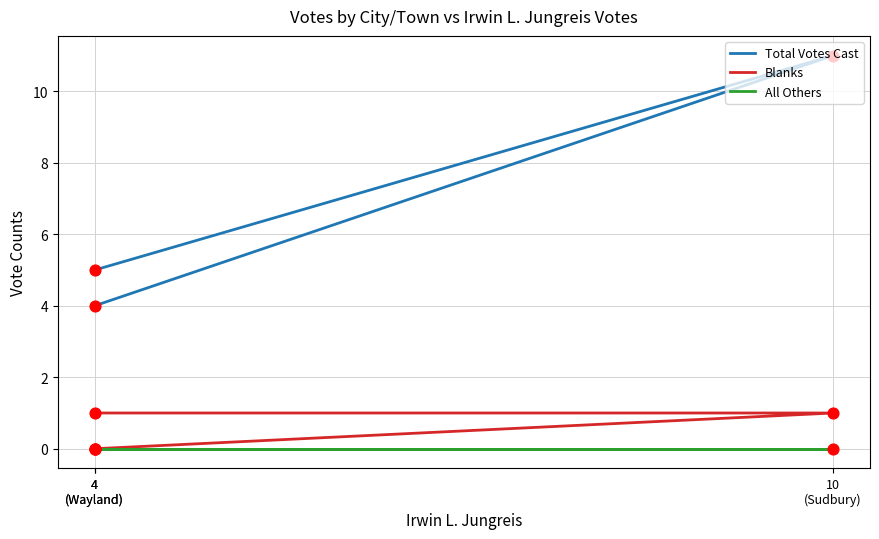

Which series has the largest total across all categories?

Total Votes Cast